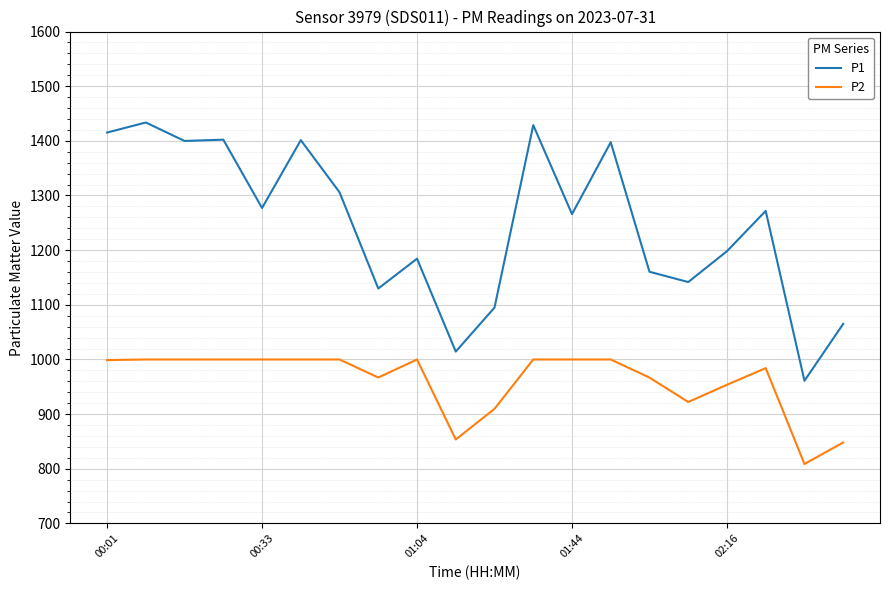

What is the minimum value for P2?

808.6